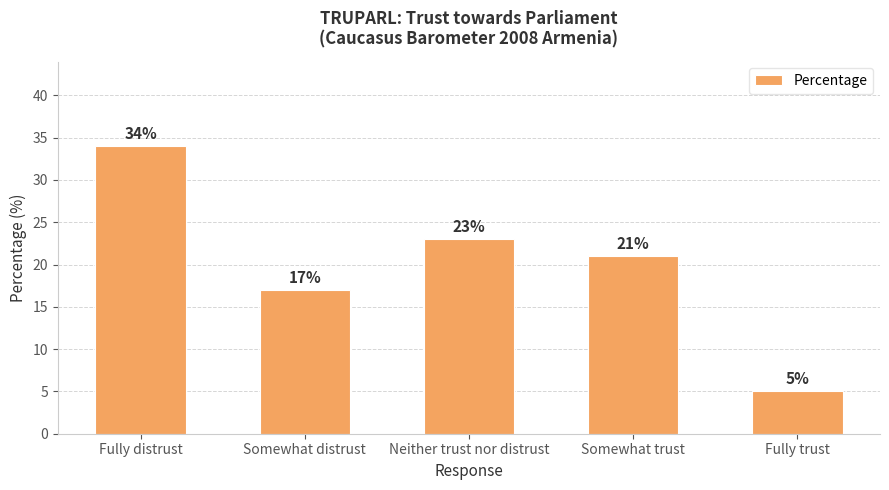

What is the sum of the values at Fully trust and Neither trust nor distrust?

28